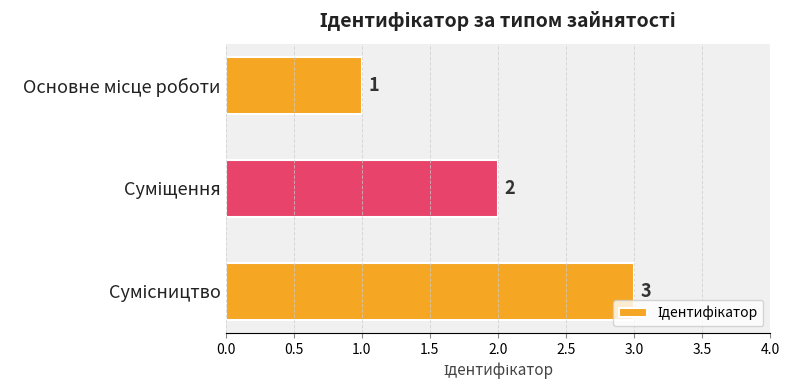

What is the average value?

2